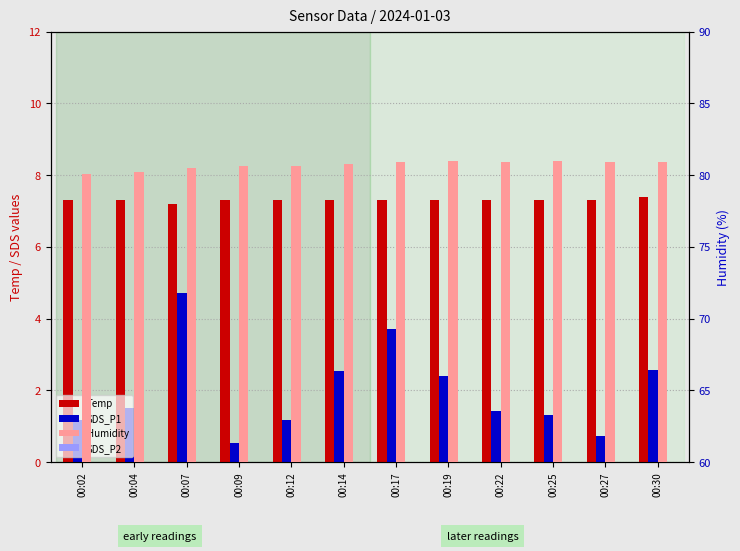

The value of SDS_P2 at 00:14 is 1.1. True or false?

False